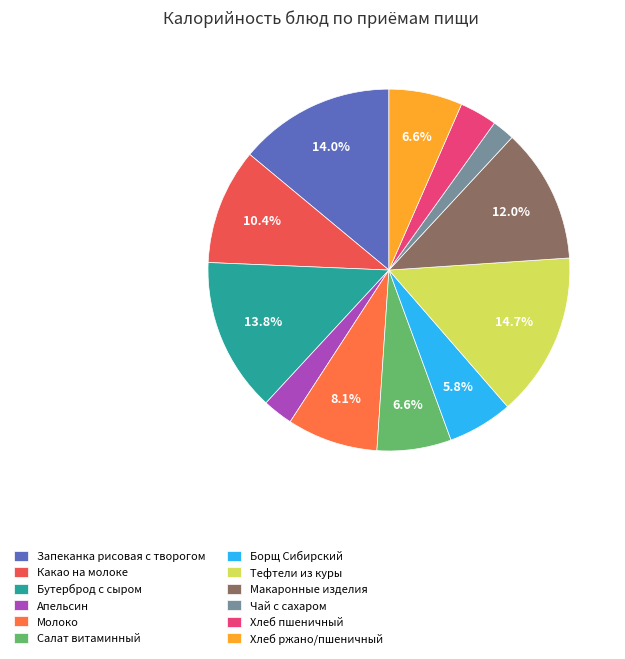

Is it true that Салат витаминный is 19% of the pie?

False